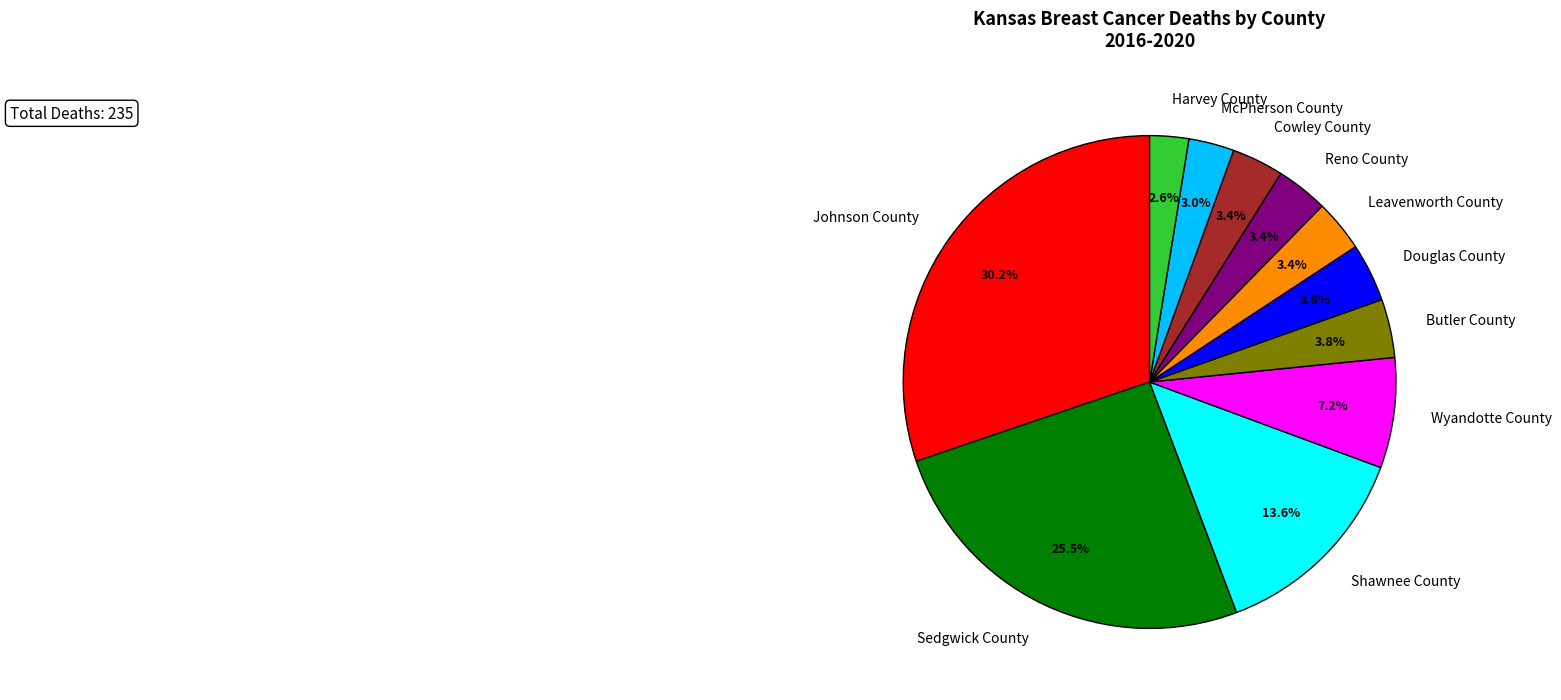

Is there a majority slice in this chart?

No